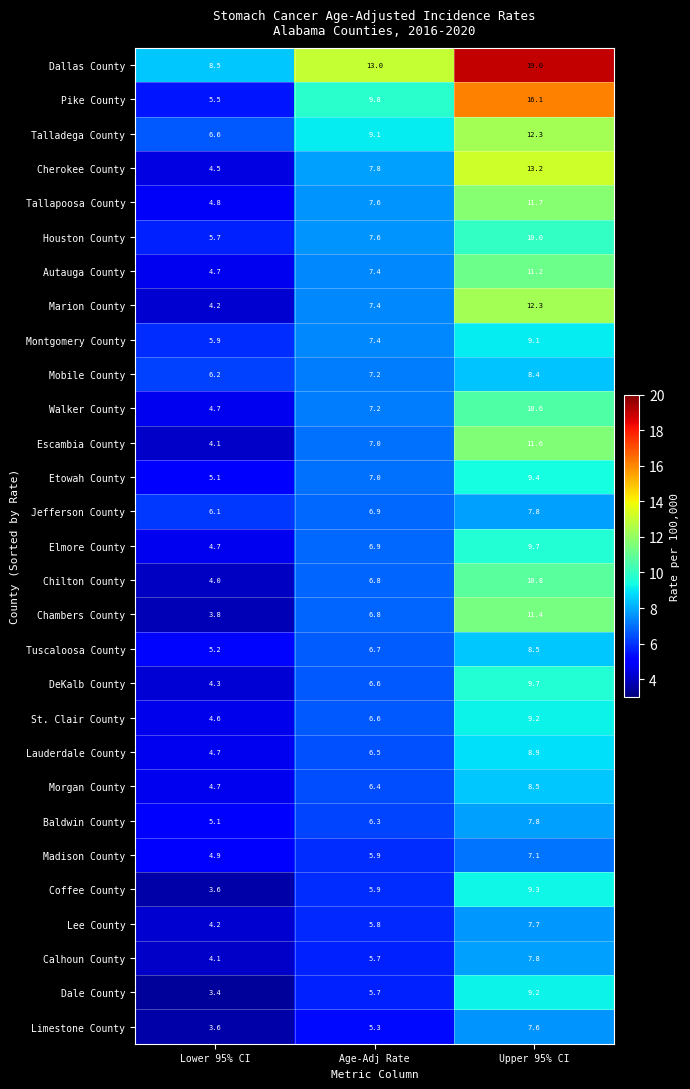

The Montgomery County series shows 9.1 at Upper 95% CI. True or false?

True